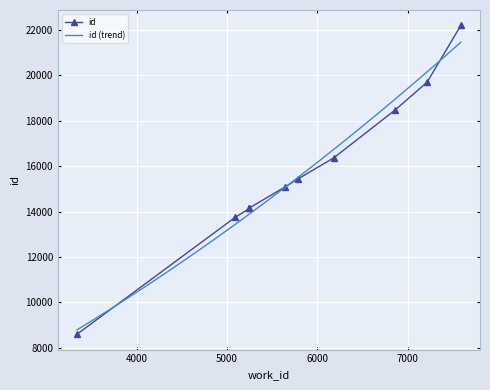

Is it true that the value at 5088 is 13740?

True